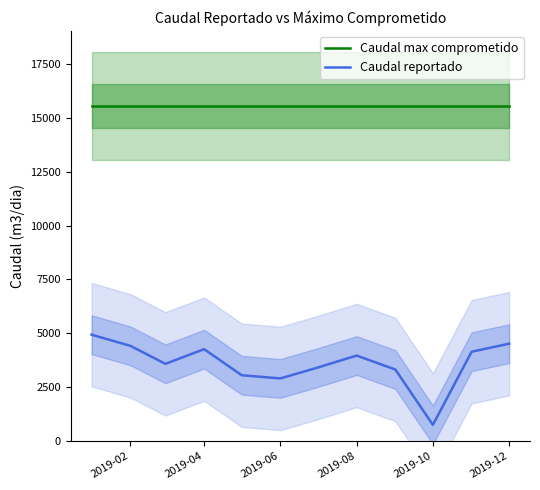

What is the minimum value for Caudal reportado?

754